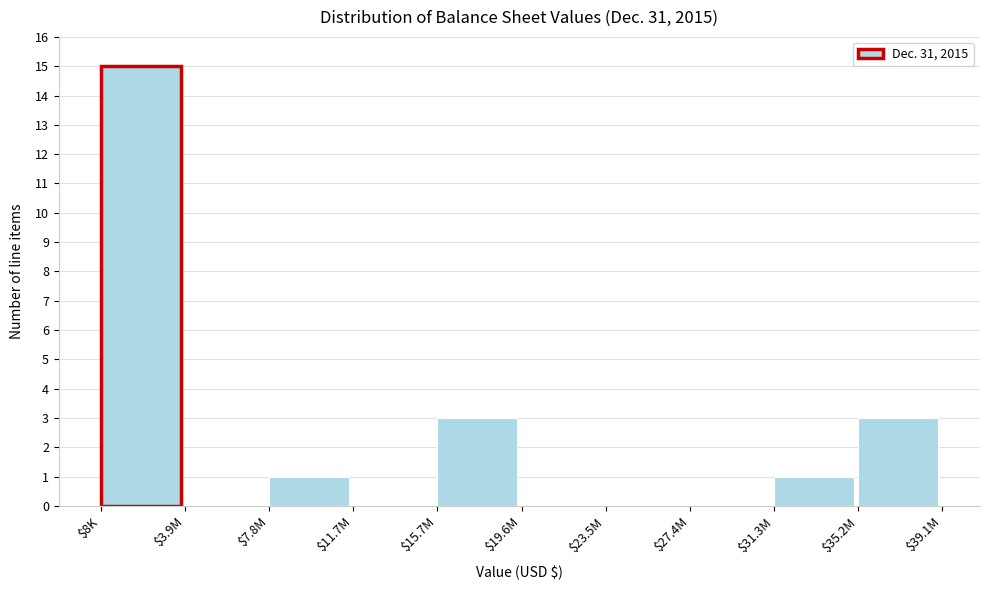

At which category does the chart reach its peak across all series?

$8K